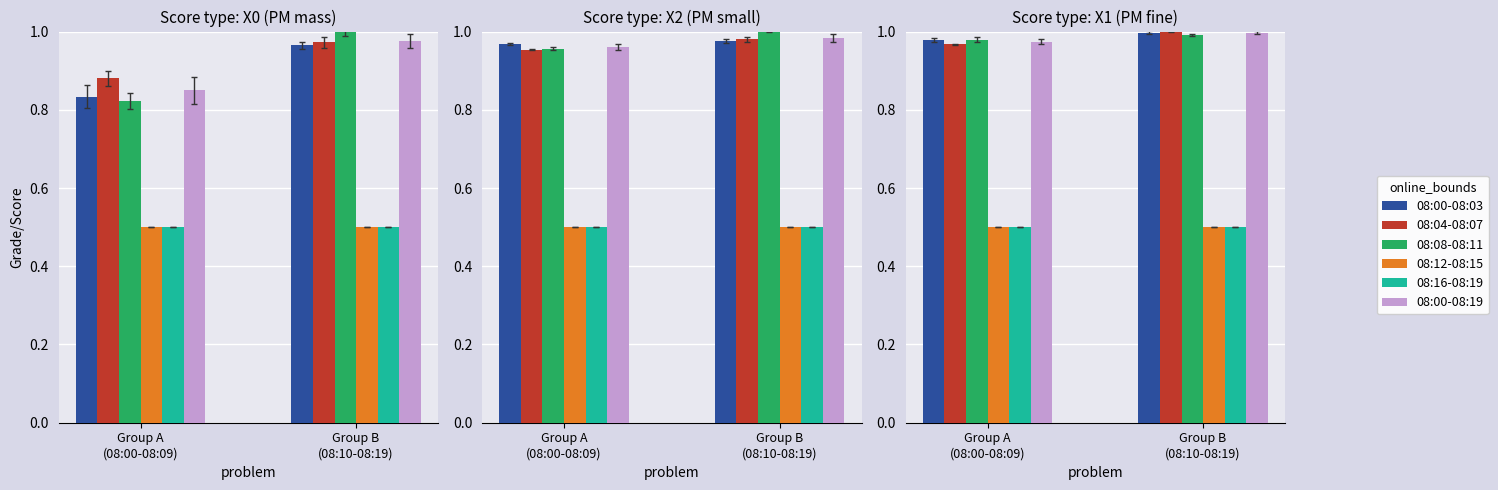

How many data points does each series have?

2